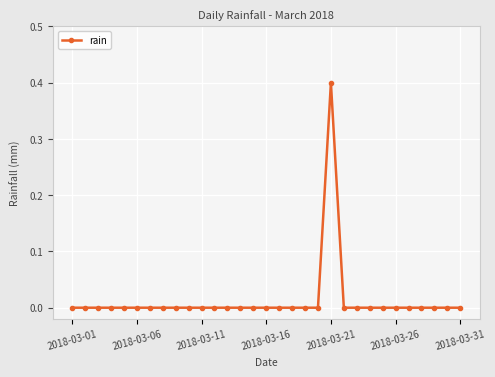

What is the difference between the maximum and minimum values?

0.4